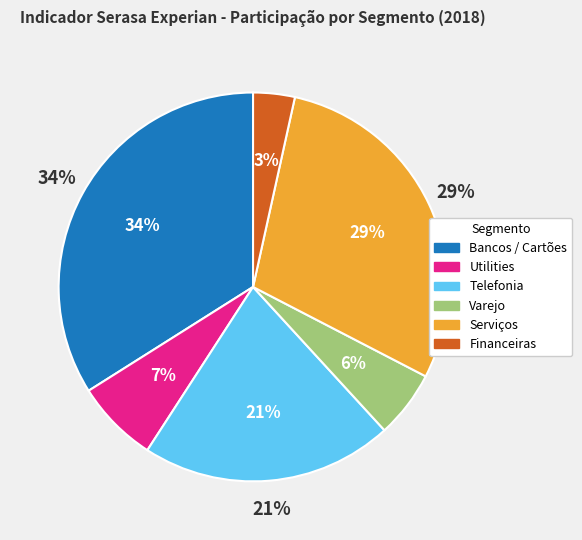

Does any single category account for the majority?

No